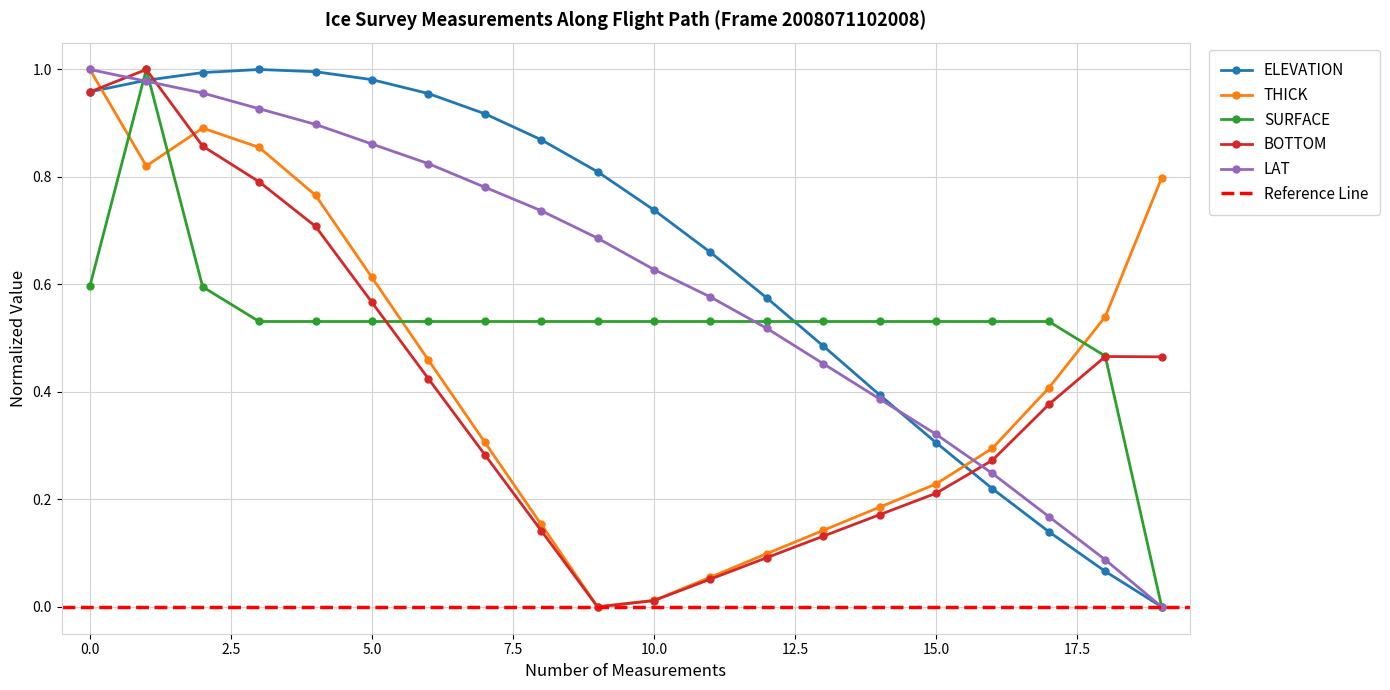

What is the total value across all series at 14?

1.7